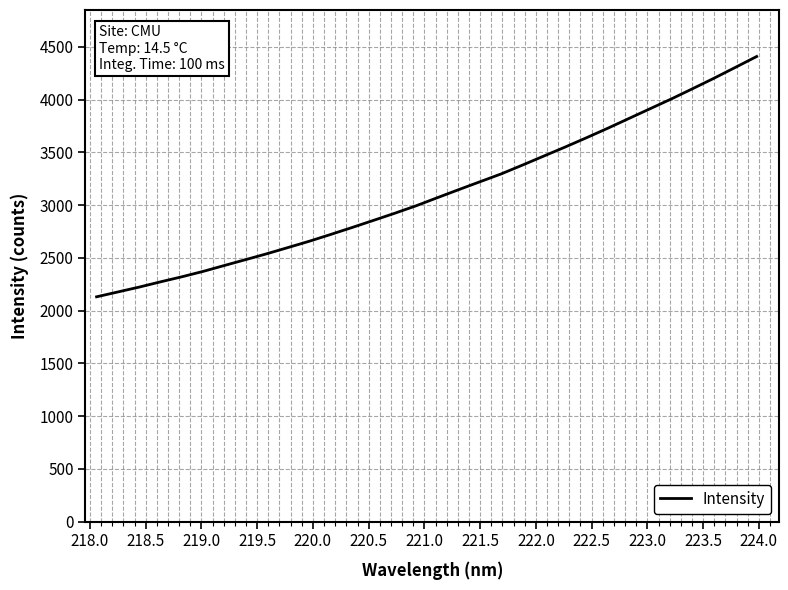

What is the difference between the maximum and minimum values?

2278.2